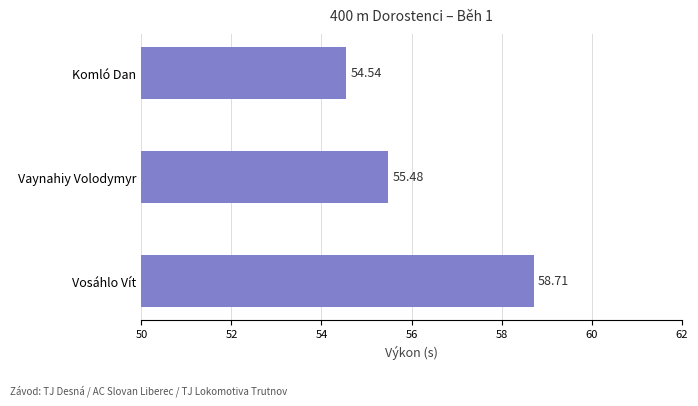

How many bars are there in total?

3